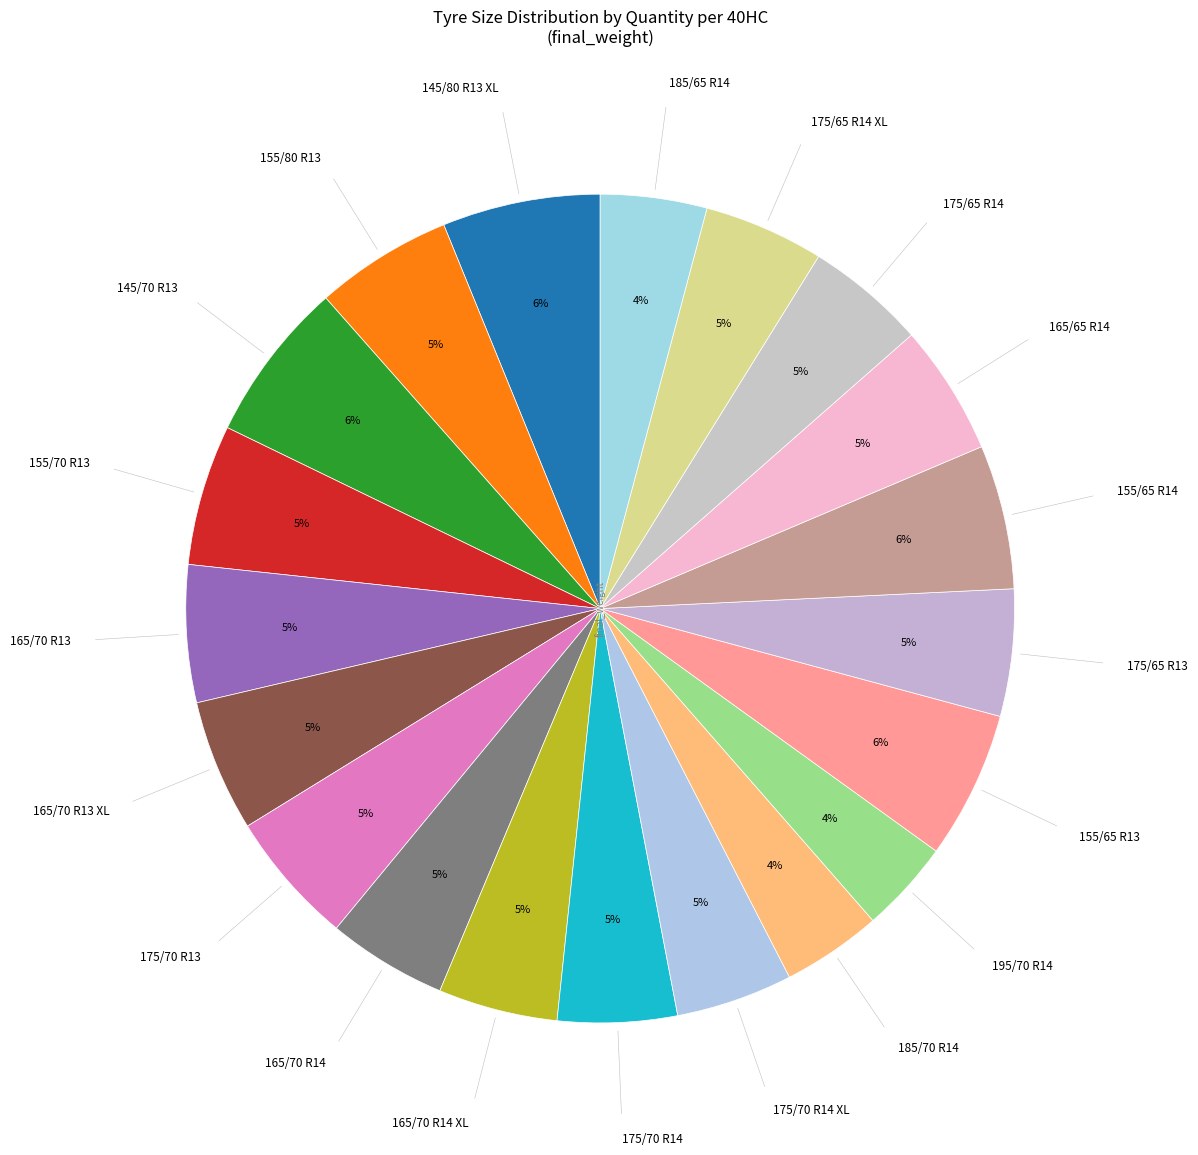

Is there any slice that represents more than half of the pie?

No